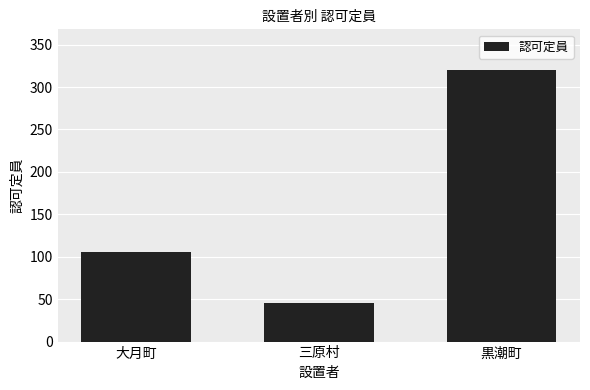

What is the average value?

157